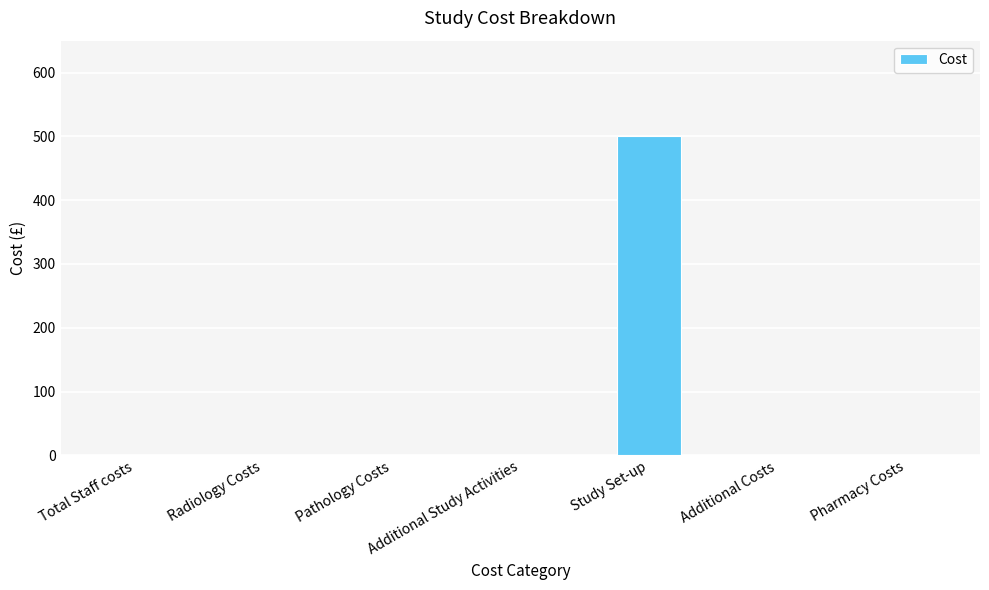

Is it true that the value at Total Staff costs is -264?

False